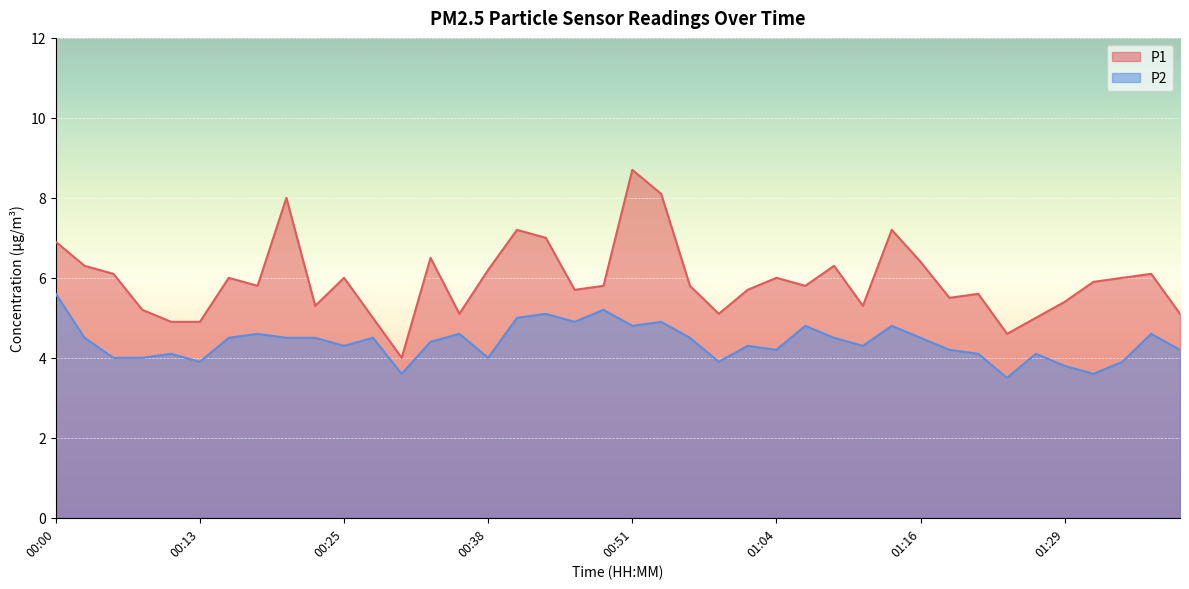

True or false: P1 and P2 intersect in this chart.

False